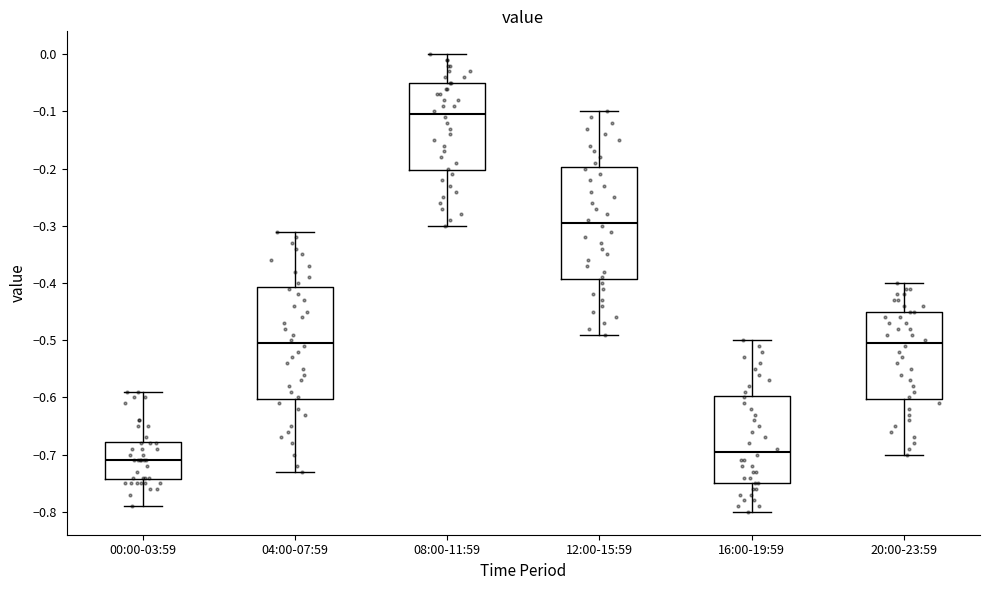

Which box has the highest median line?

08:00-11:59